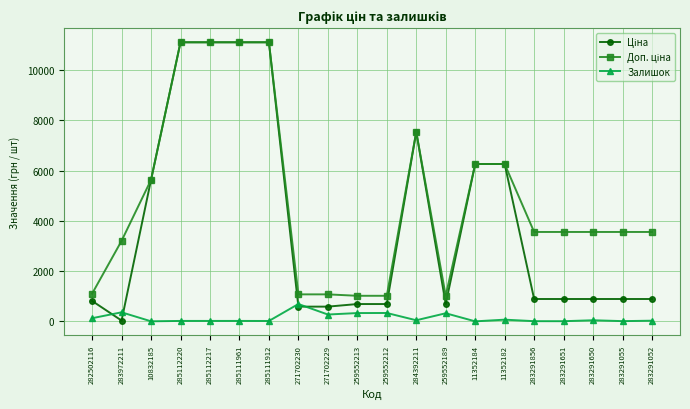

True or false: Залишок has more than 0 points higher than both neighbors.

True